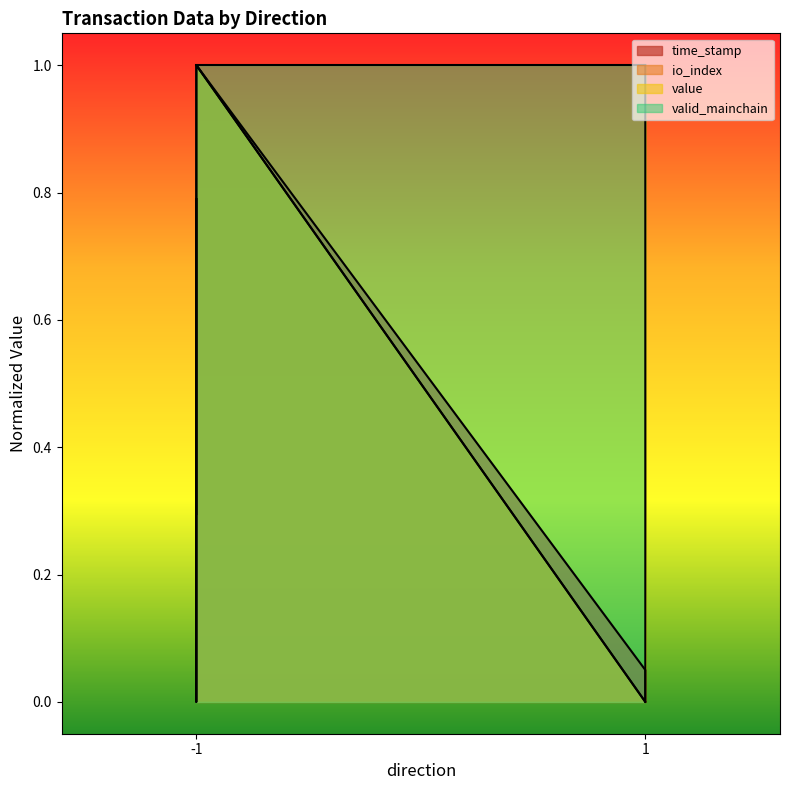

After their last crossing, which series has the higher values: value or time_stamp?

value